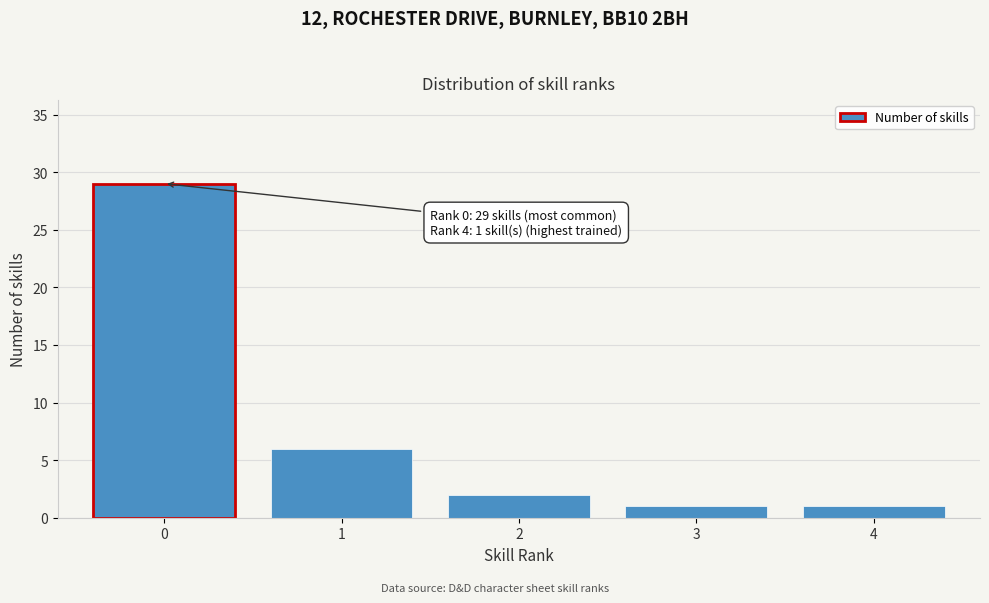

Over which range of the x-axis is the bar tallest?

-0.5 to 0.5